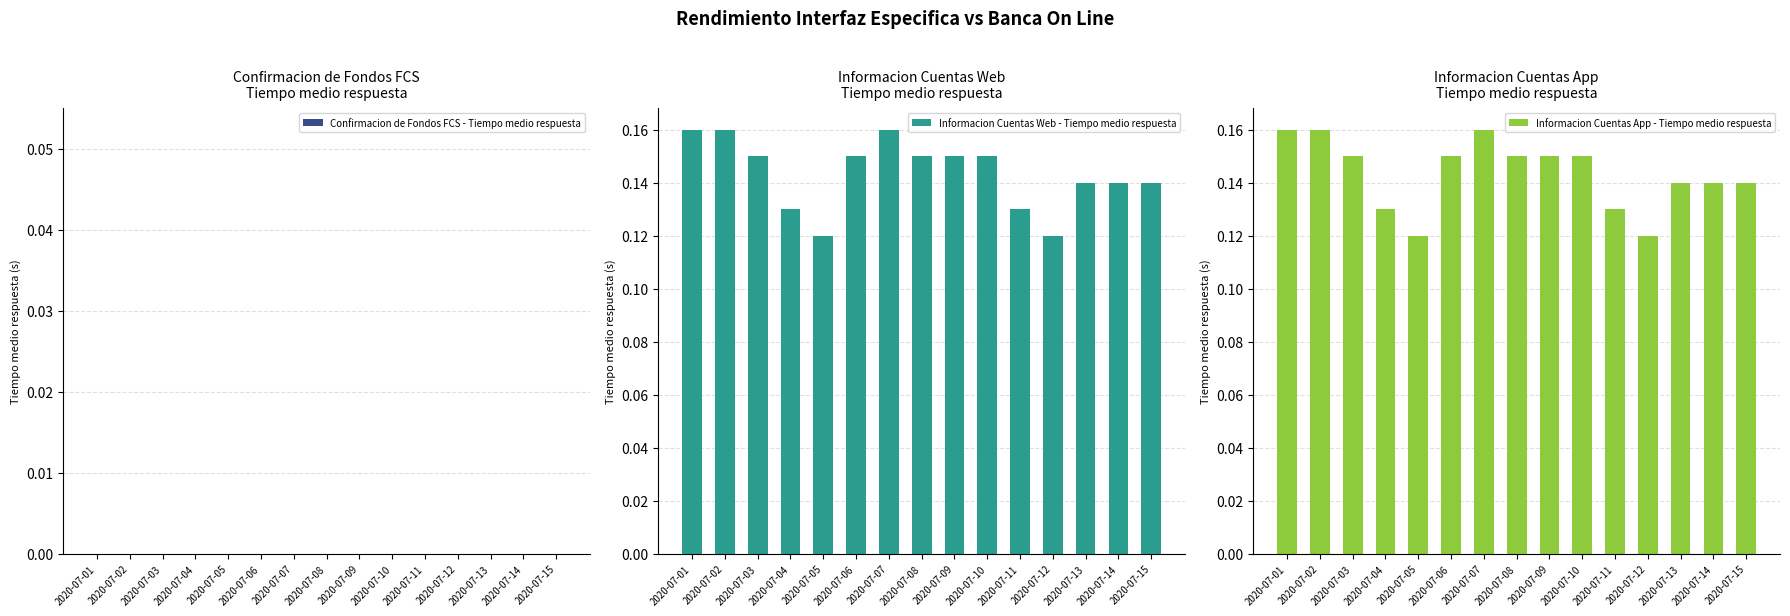

Where is Confirmacion de Fondos FCS - Tiempo medio respuesta nearest to the value 0?

2020-07-01